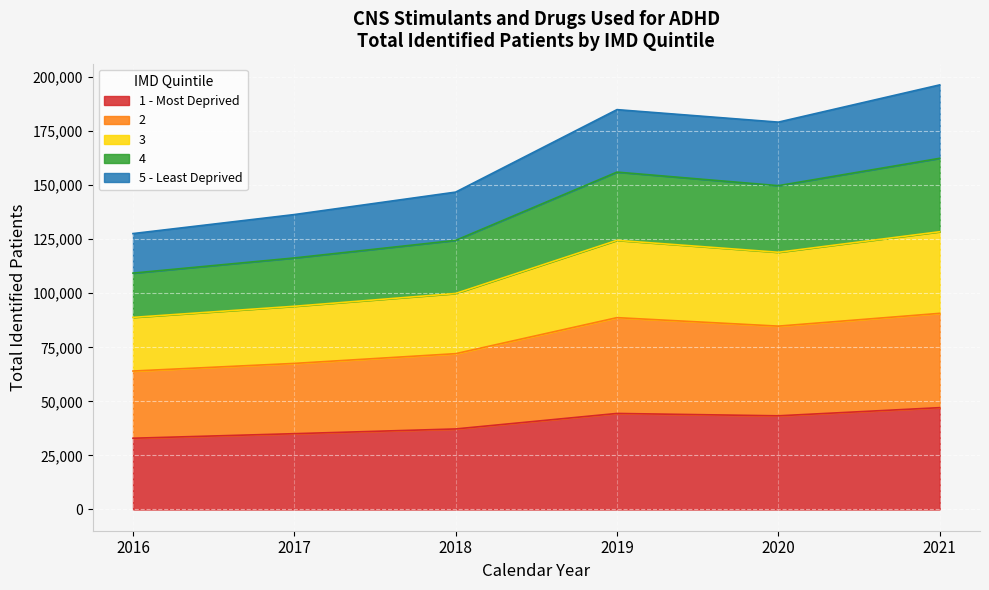

How many lines are shown in the chart?

5